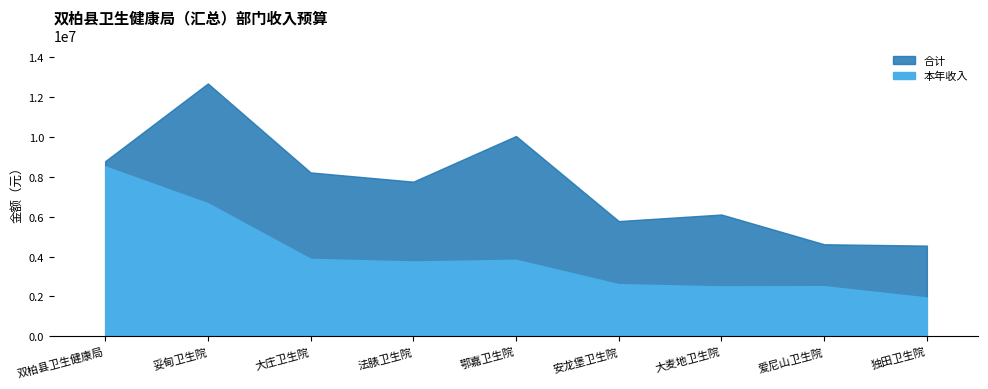

What is the label of the 3rd point from the right?

大麦地卫生院